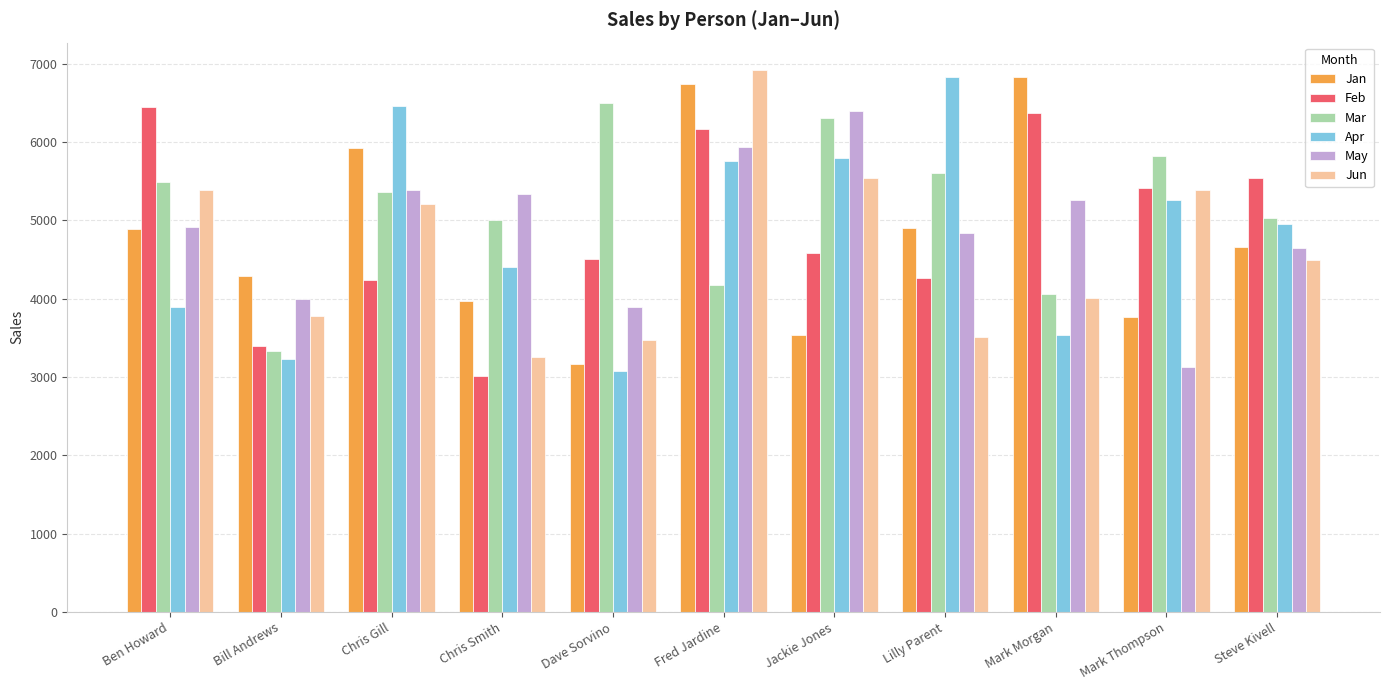

What is the sum of the Jan values at Mark Morgan and Fred Jardine?

13570